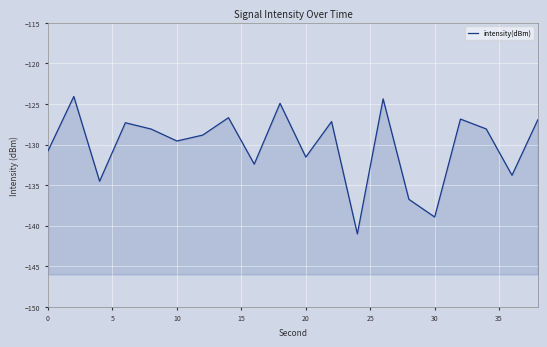

How many series are shown in this chart?

1